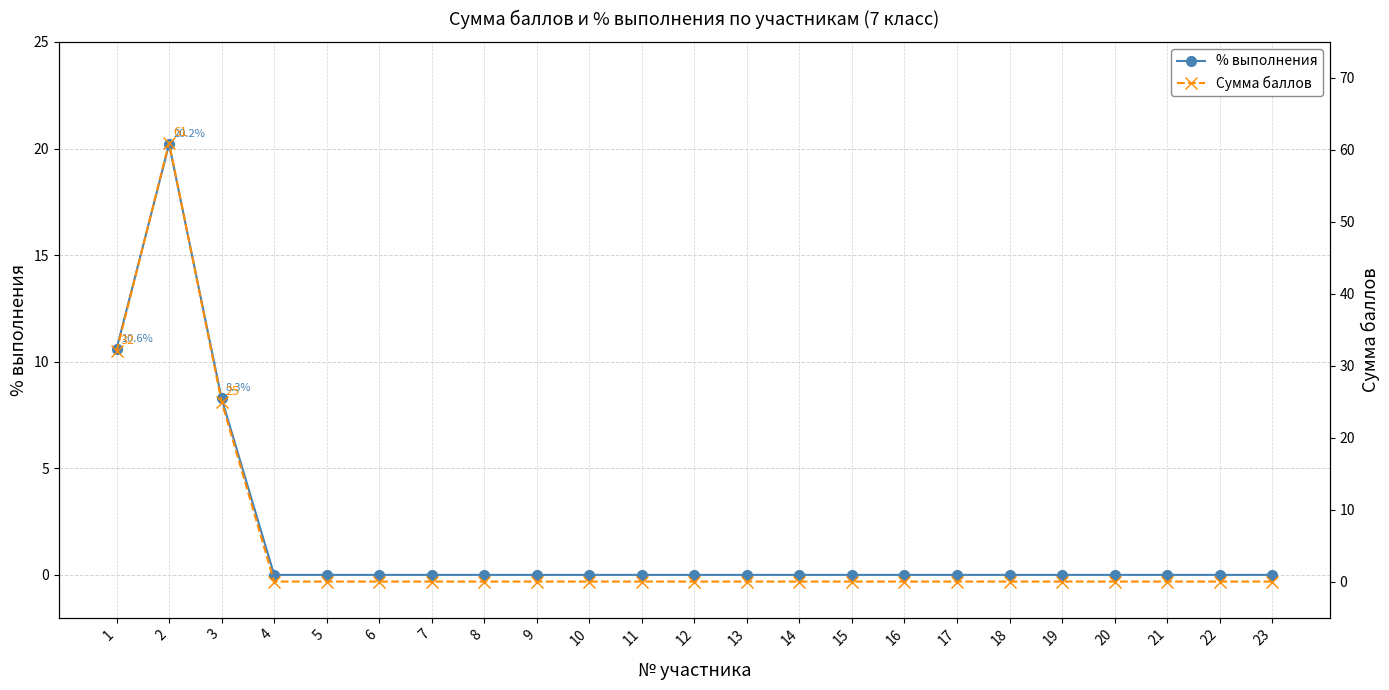

How many data points does each series have?

23